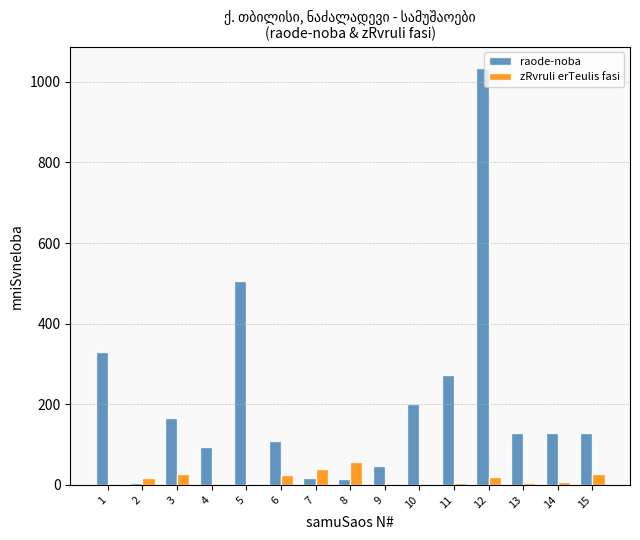

How many data points does each series have?

15